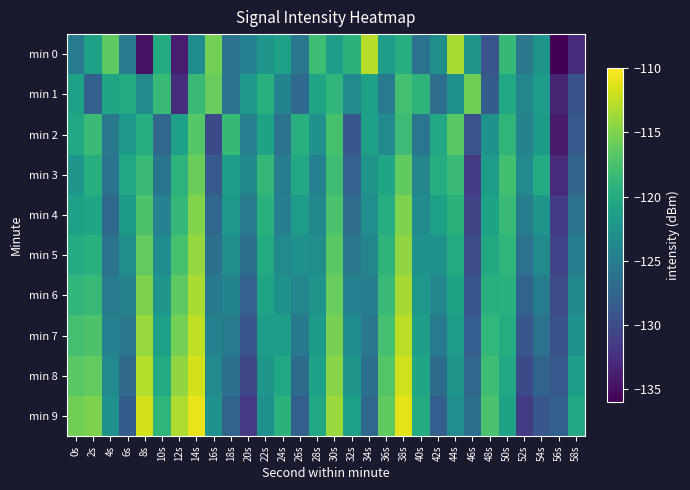

Count the number of data series in this chart.

10